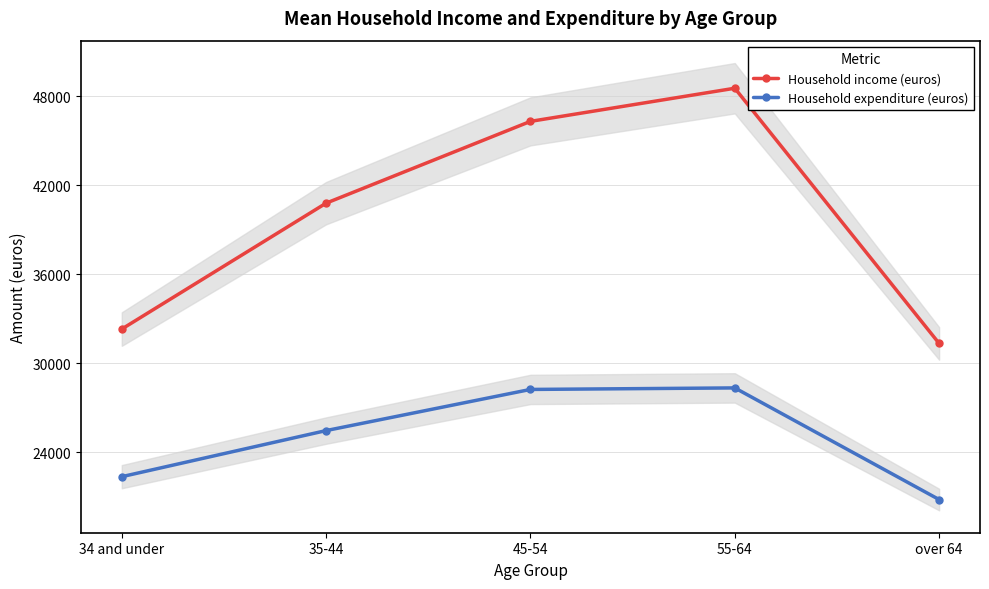

What are all the series names shown in the legend?

Household income (euros), Household expenditure (euros)